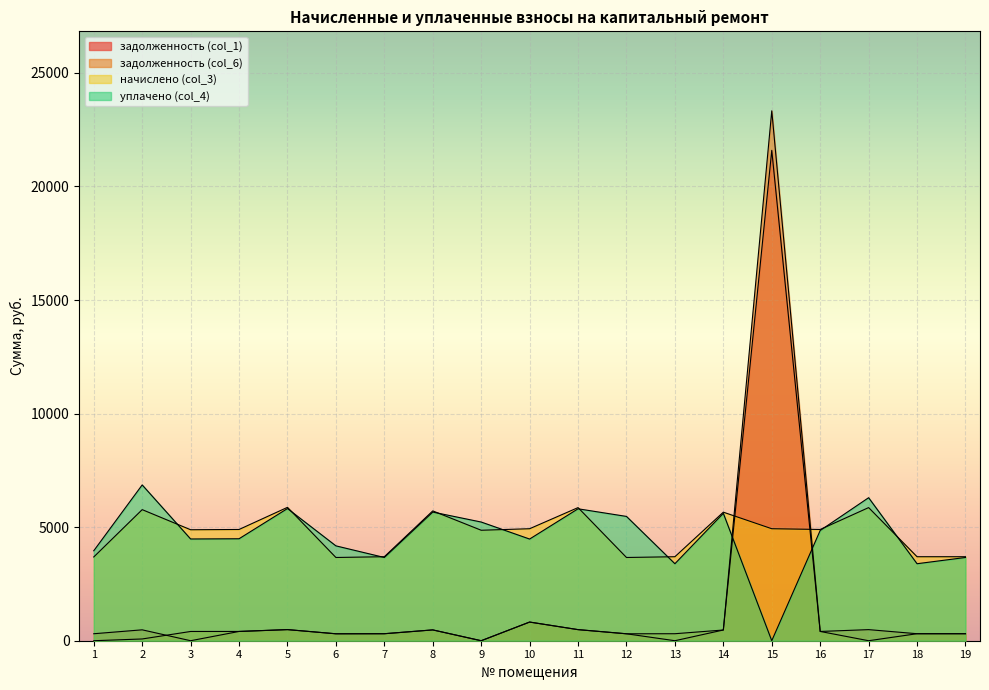

Reading left to right, extract all data points from this chart.

задолженность (col_1): 307.3	479.7	0.0	408.2	489.4	305.4	308.2	476.3	0.0	821.9	488.5	305.4	0.0	471.7	21591.4	408.2	488.5	308.2	308.2
задолженность (col_6): 0.0	77.3	407.2	408.2	489.4	305.4	308.2	476.3	0.0	821.9	488.5	305.4	308.2	471.7	23332.1	408.2	0.0	308.2	308.2
начислено (col_3): 3687.5	5772.1	4886.6	4897.9	5873.0	3665.0	3698.6	5716.1	4864.3	4931.5	5861.8	3665.0	3698.6	5660.0	4931.5	4897.9	5861.8	3698.6	3698.6
уплачено (col_4): 3961.5	6860.2	4479.4	4489.8	5820.1	4176.8	3665.3	5664.6	5225.8	4476.7	5808.9	5473.1	3390.4	5609.0	0.0	4853.8	6297.4	3390.4	3665.3